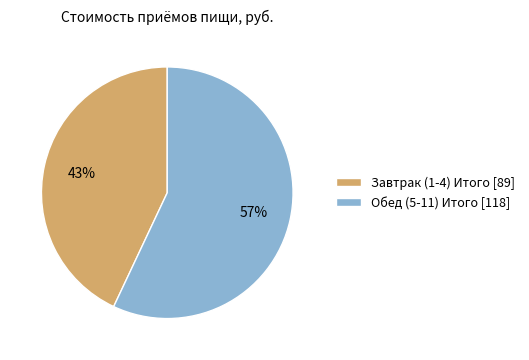

Which category has the smallest portion of the pie?

Завтрак (1-4) Итого